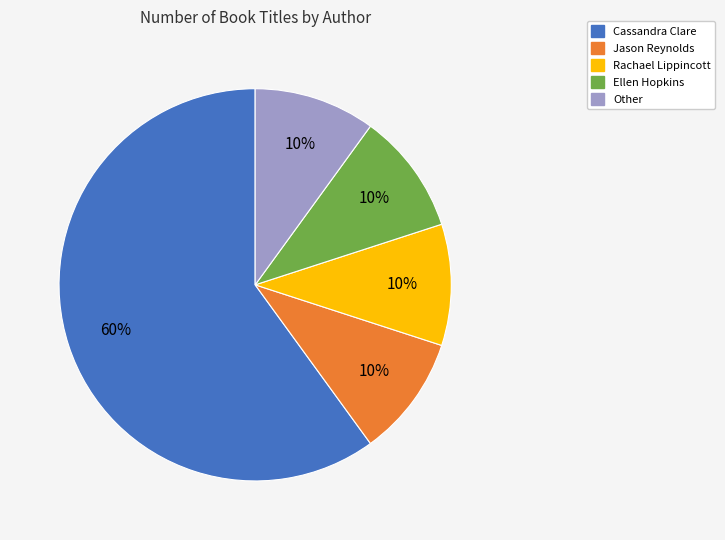

Which slice is the largest?

Cassandra Clare